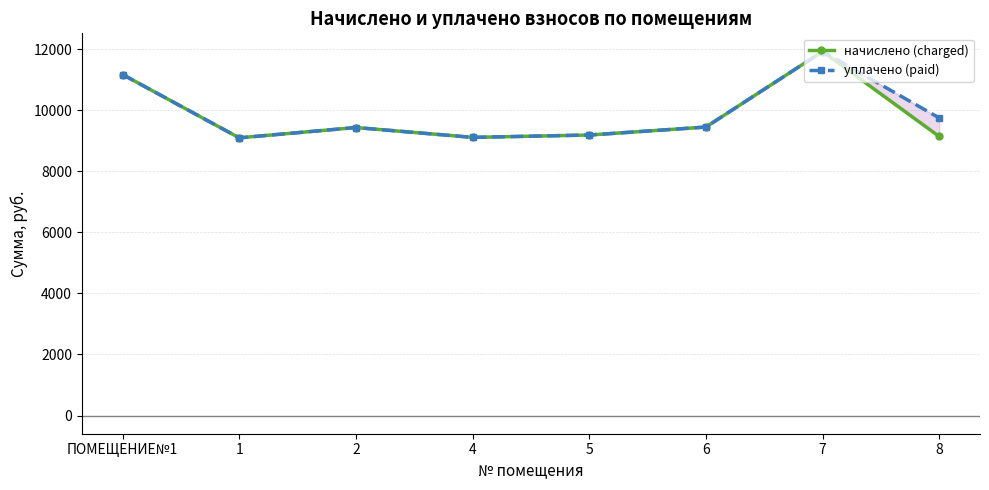

What is the maximum value shown in the chart?

11919.4